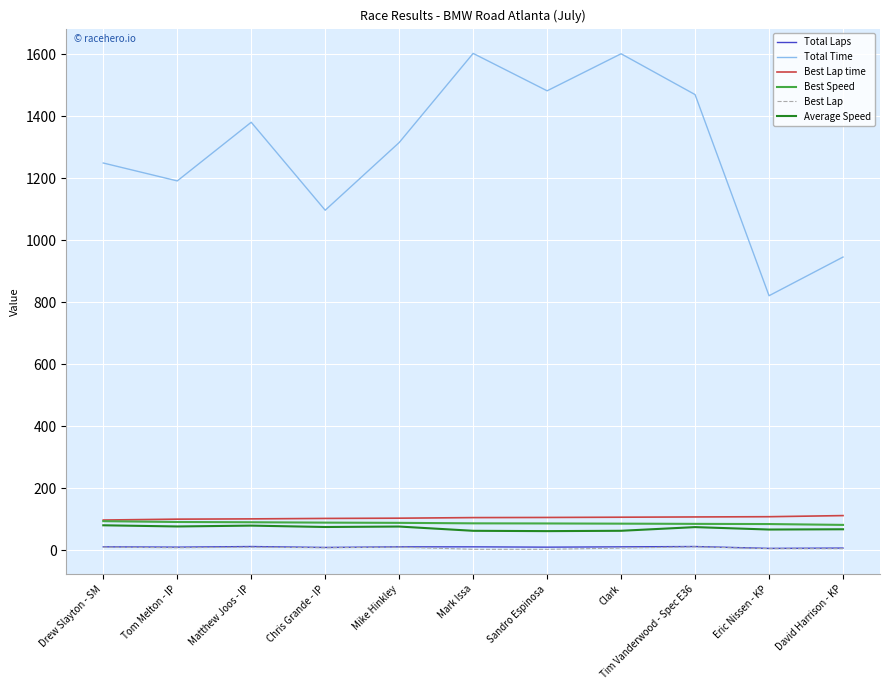

True or false: Total Time and Best Speed cross at least once.

False